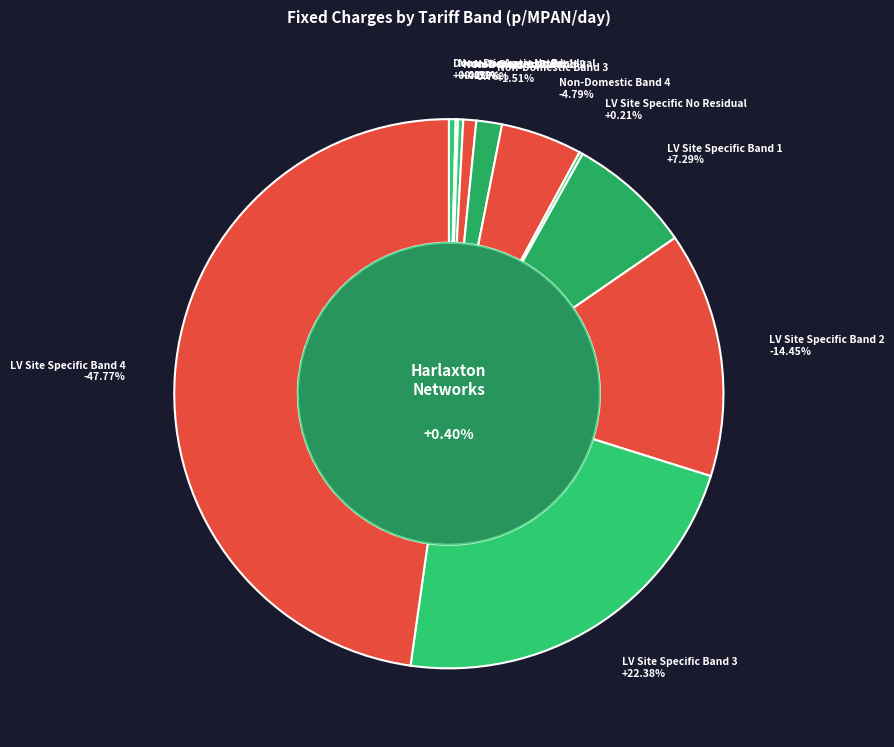

To the nearest percent, what is the difference between the Non-Domestic Band 2 and Non-Domestic Band 3 slice percentages?

1%